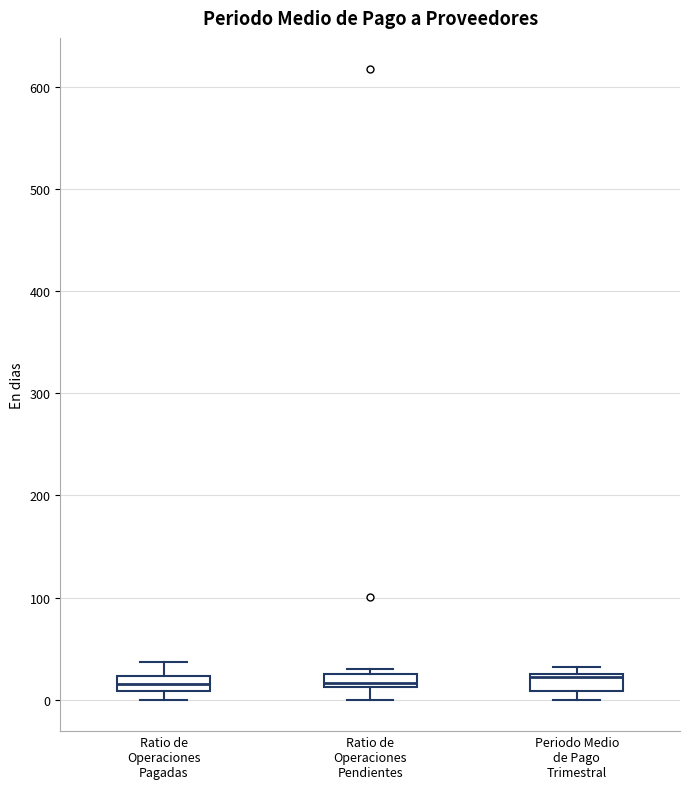

Where does the median line of the box for Ratio de Operaciones Pendientes sit on the y-axis? The values are not printed on the chart, so give them approximately, as read against the axis.

20